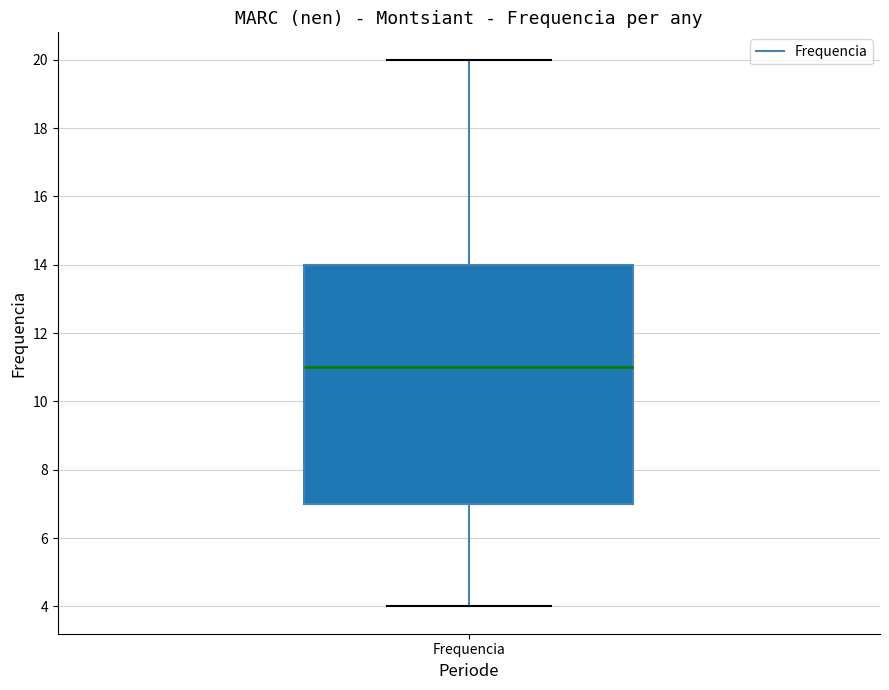

Transcribe this box plot: give where the median line is, the range the box spans, and where the two whiskers end, as read against the y-axis. The values are not printed on the chart, so give them approximately, as read against the axis.

median 11, box 7 to 14, whiskers 4 to 20